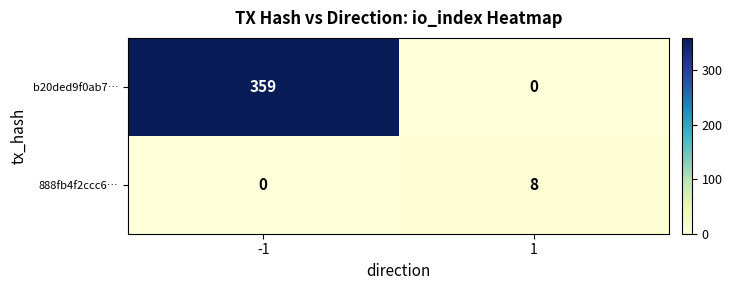

Which series has the widest spread of values?

b20ded9f0ab7…